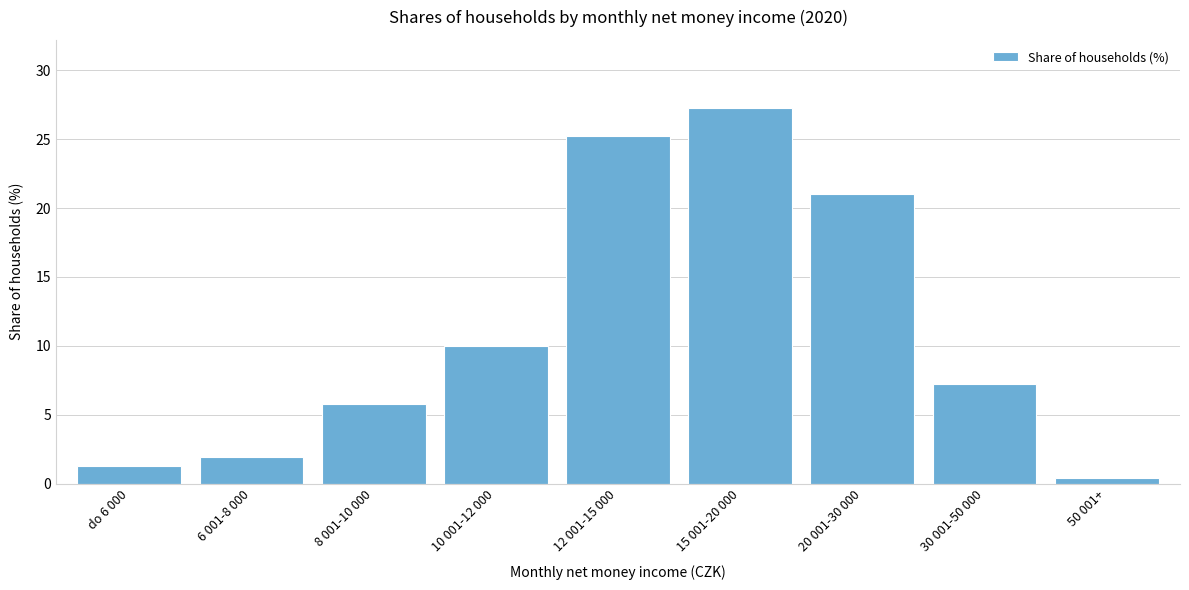

Reading left to right, list all the values displayed in this chart.

do 6 000=1.3	6 001-8 000=1.9	8 001-10 000=5.8	10 001-12 000=10.0	12 001-15 000=25.2	15 001-20 000=27.3	20 001-30 000=21.0	30 001-50 000=7.2	50 001+=0.4